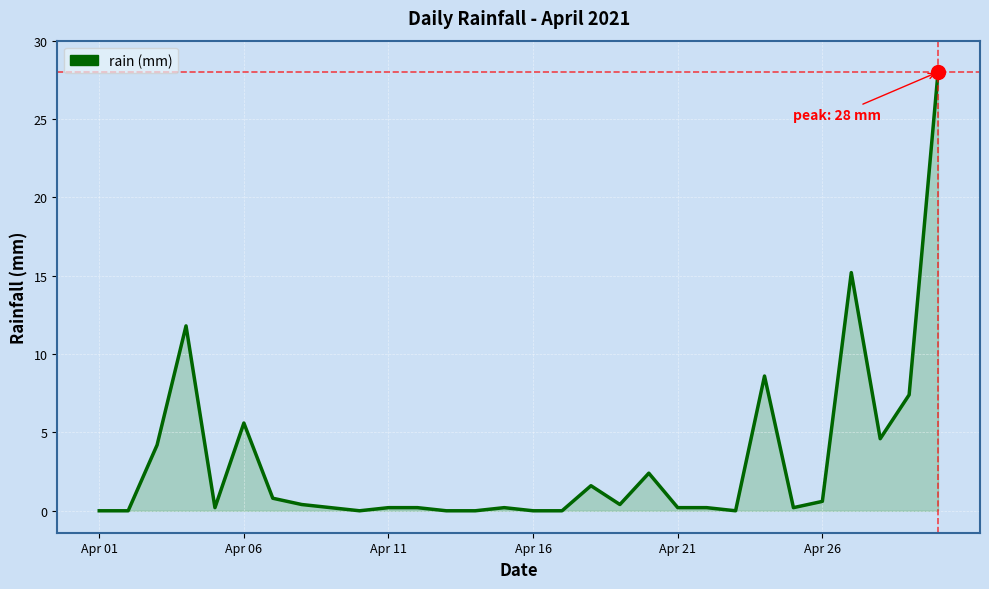

What is the maximum value shown in the chart?

28.0